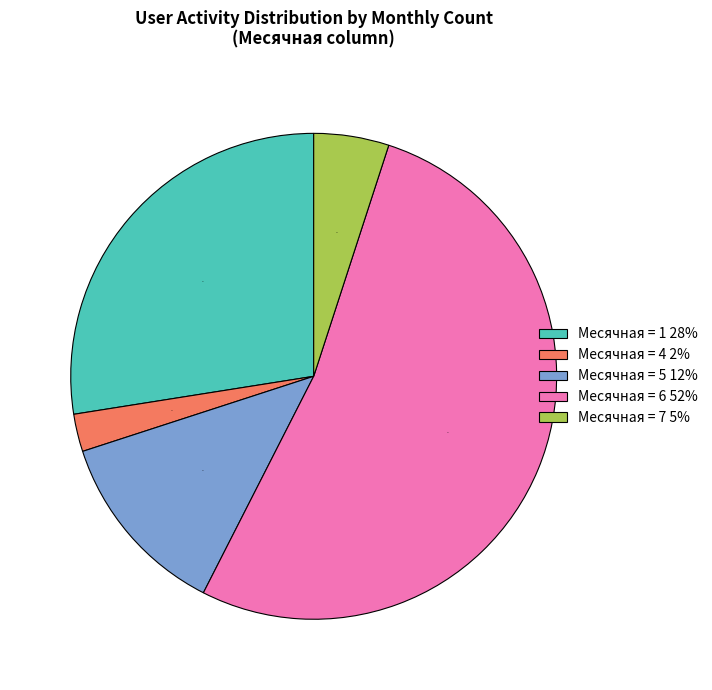

To the nearest percent, what portion does Месячная = 5 12% represent?

13%